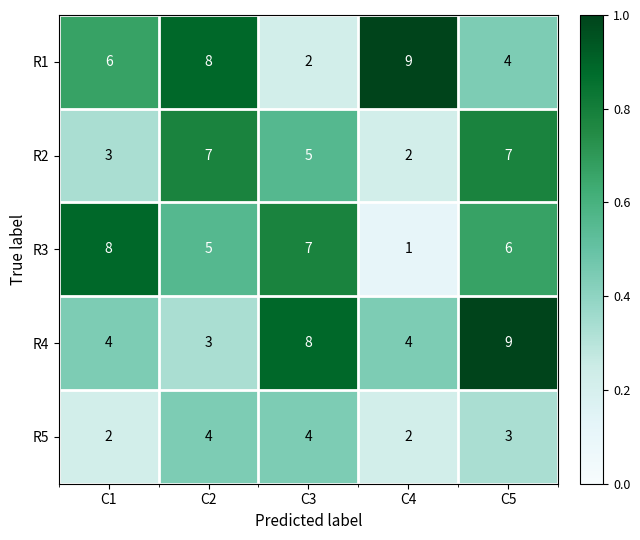

What is the spread (max minus min) of values at C2?

5